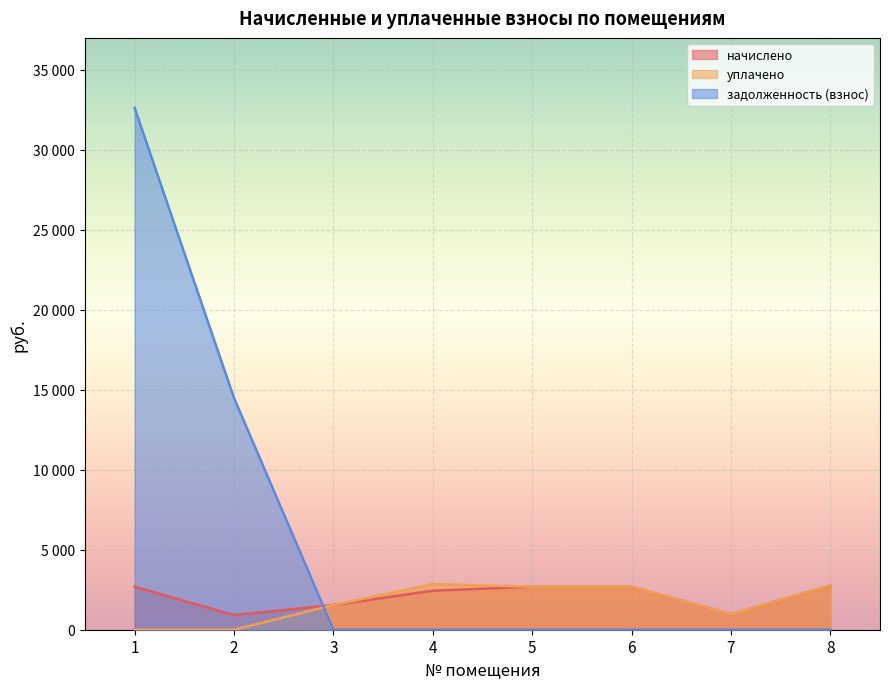

What is the sum of the начислено values at 8 and 7?

3714.8